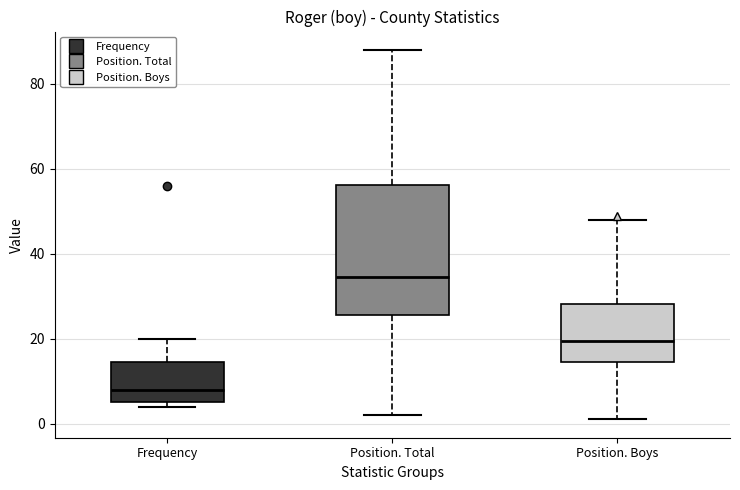

Reading left to right, read every box against the y-axis: the position of its median line, the range the box covers, and the ends of its whiskers. The values are not printed on the chart, so give them approximately, as read against the axis.

Frequency: median 8, box 6 to 14, whiskers 4 to 20
Position. Total: median 34, box 26 to 56, whiskers 2 to 88
Position. Boys: median 20, box 14 to 28, whiskers 2 to 48